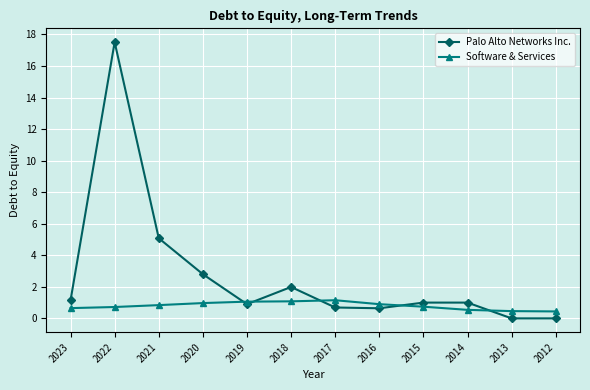

At which category is the sum across all series the highest?

2022